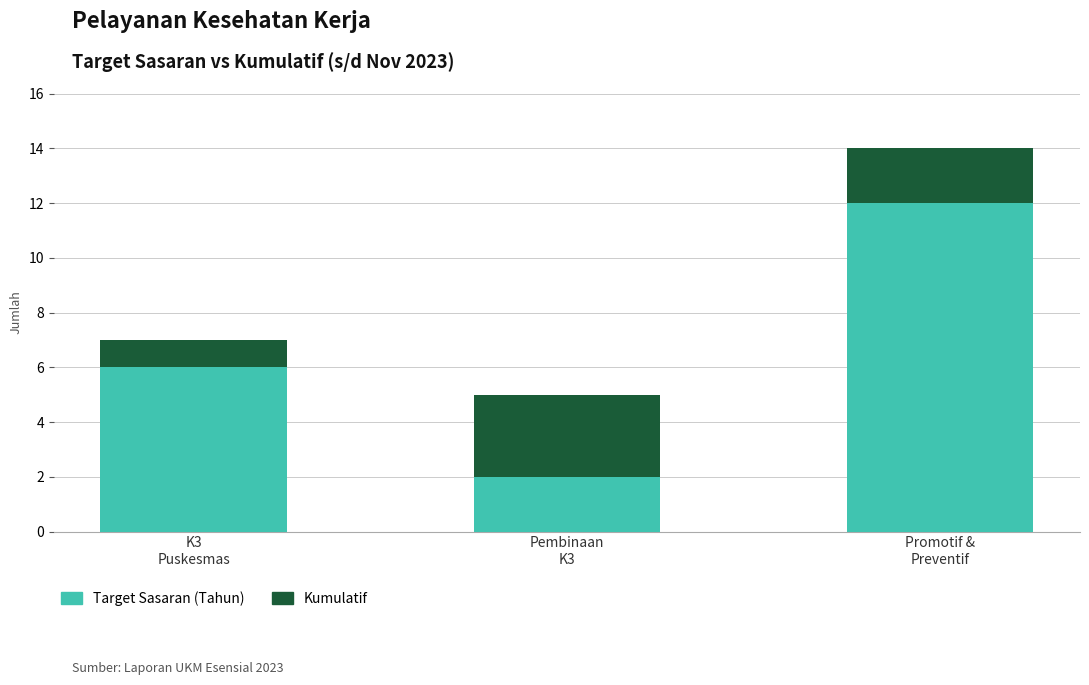

What is the highest value of the Target Sasaran (Tahun) series?

12